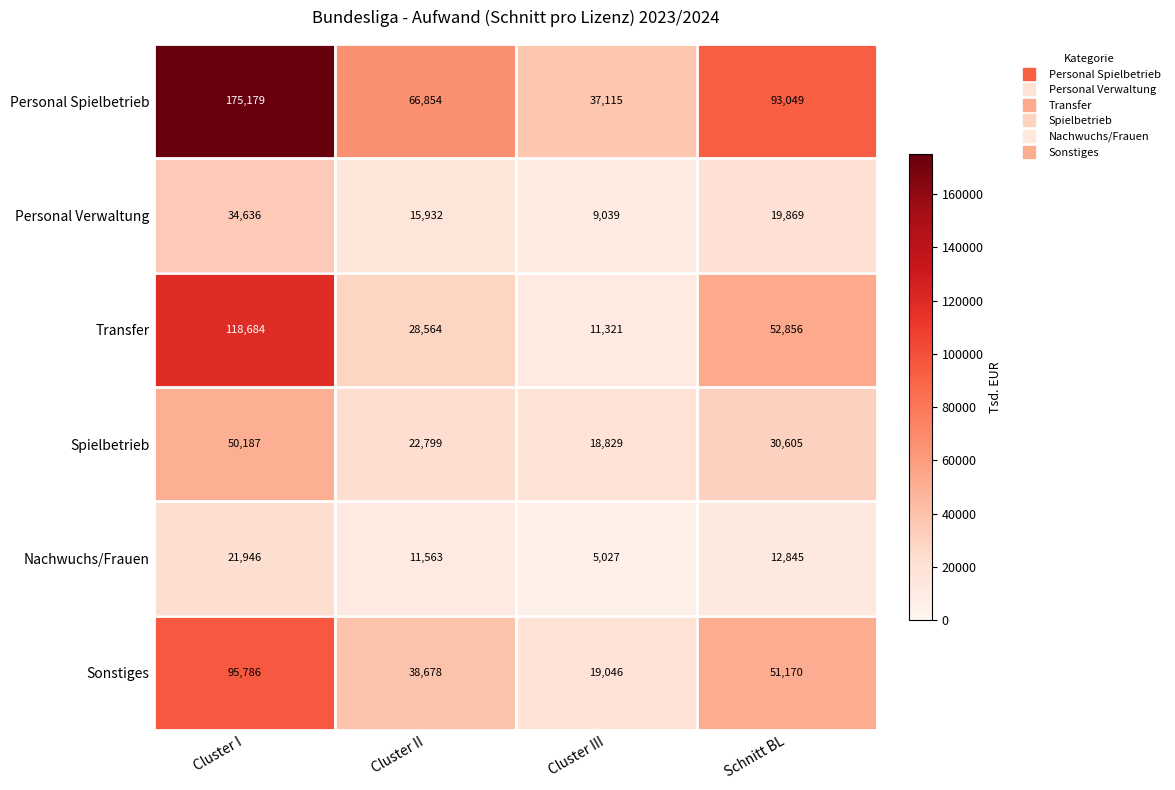

What is the sum of all Transfer values?

211425